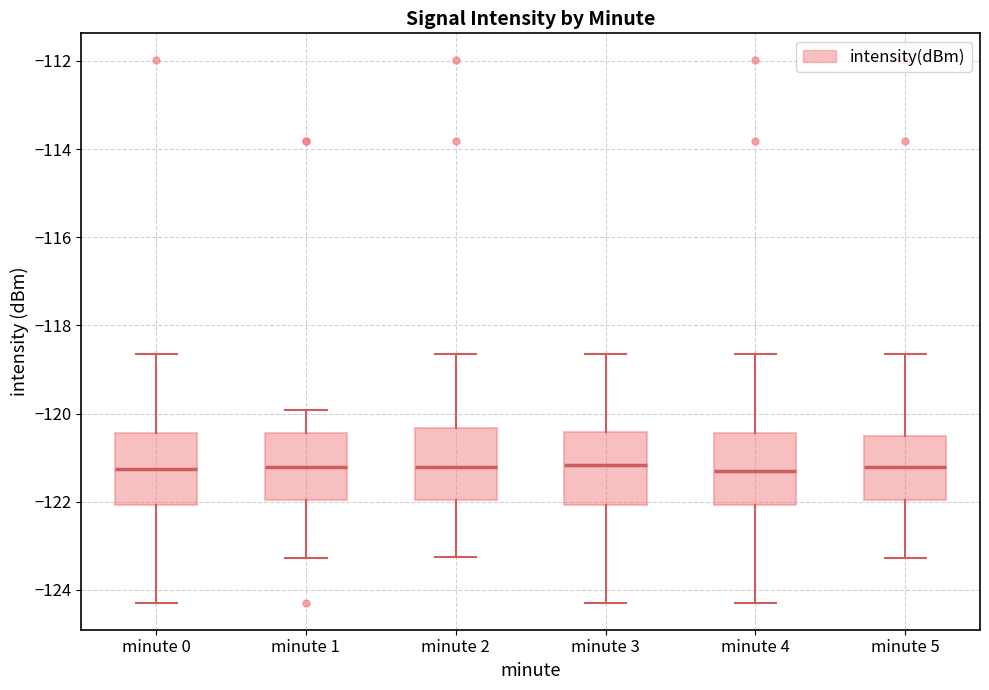

Reading left to right, transcribe this box plot: for each box, give where its median line is, the range the box spans, and where its two whiskers end, as read against the y-axis. The values are not printed on the chart, so give them approximately, as read against the axis.

minute 0: median -121.2, box -122.0 to -120.4, whiskers -124.2 to -118.6
minute 1: median -121.2, box -122.0 to -120.4, whiskers -123.2 to -120.0
minute 2: median -121.2, box -122.0 to -120.4, whiskers -123.2 to -118.6
minute 3: median -121.2, box -122.0 to -120.4, whiskers -124.2 to -118.6
minute 4: median -121.2, box -122.0 to -120.4, whiskers -124.2 to -118.6
minute 5: median -121.2, box -122.0 to -120.6, whiskers -123.2 to -118.6